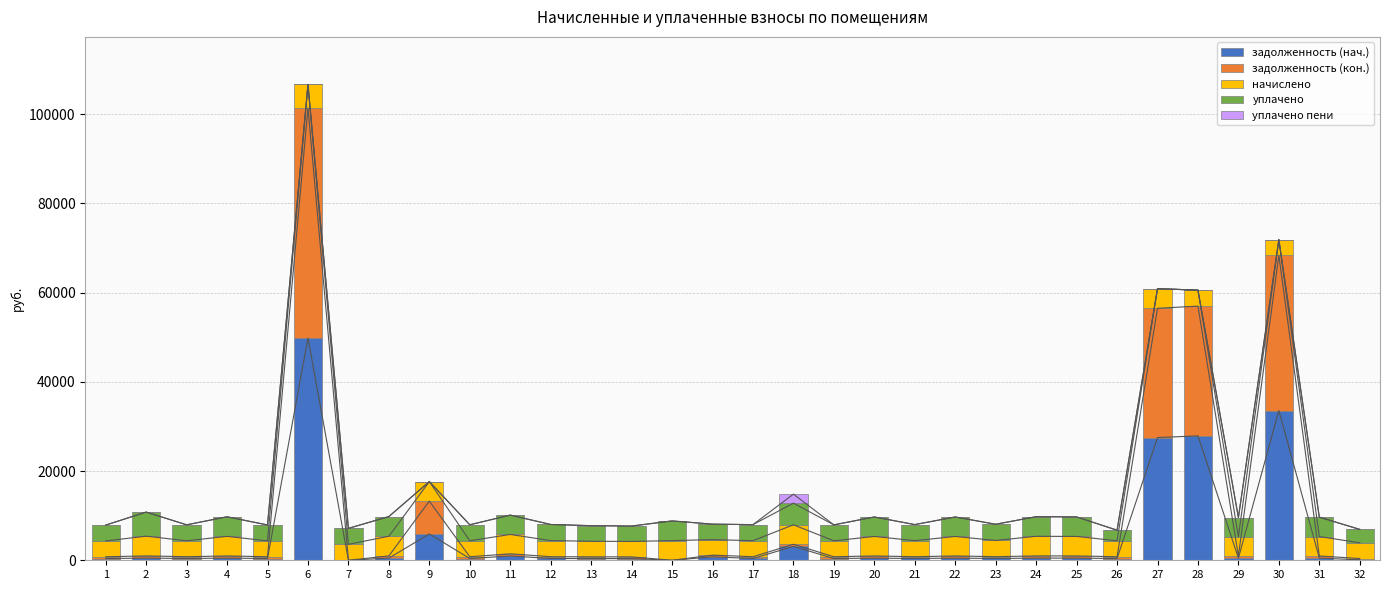

What is the value of the начислено bar at the 6th from the left?

5266.1